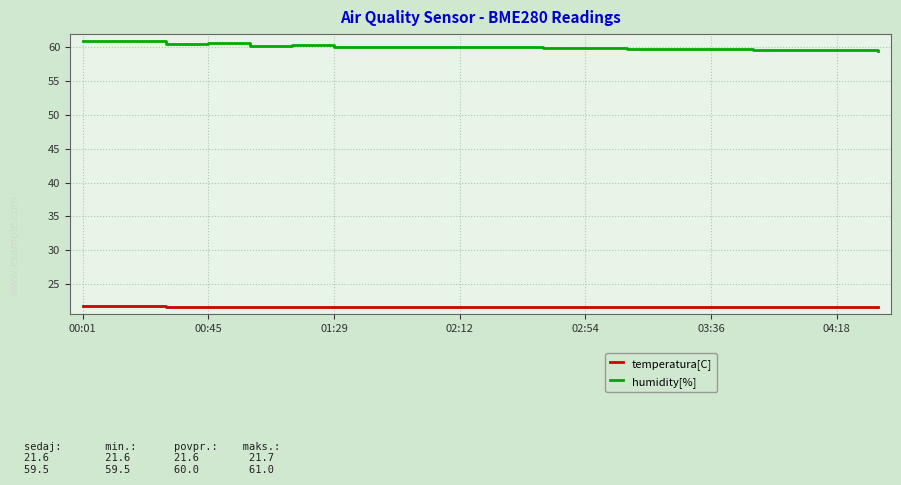

What is the smallest value displayed?

21.6